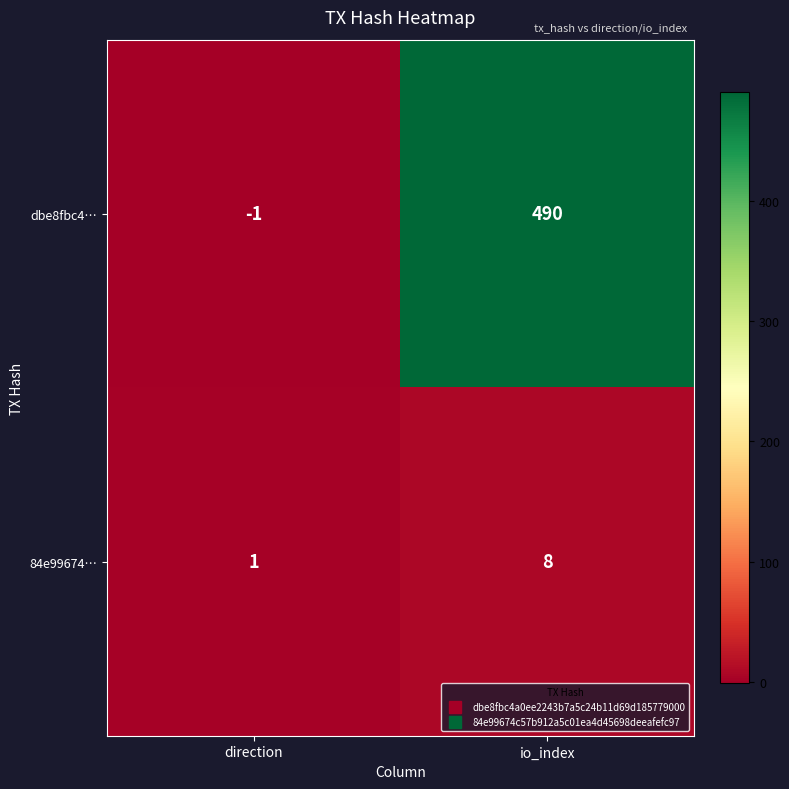

Which series has the largest total across all categories?

dbe8fbc4…